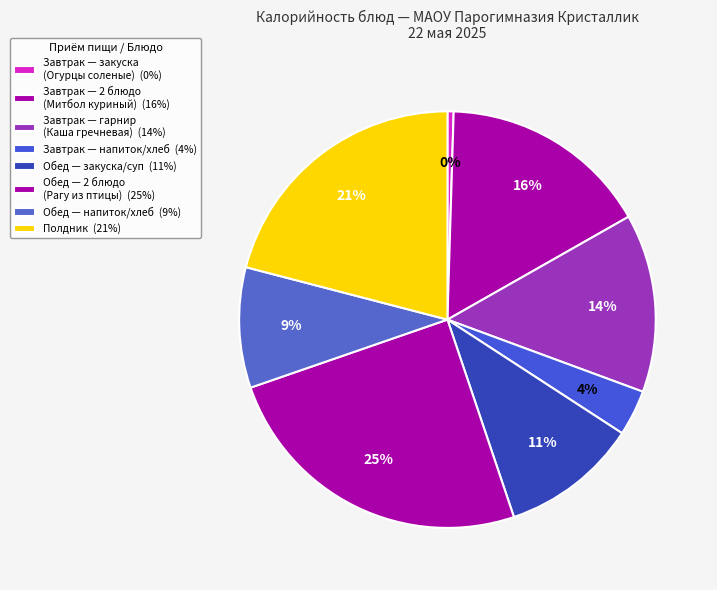

How many segments does this pie chart have?

8